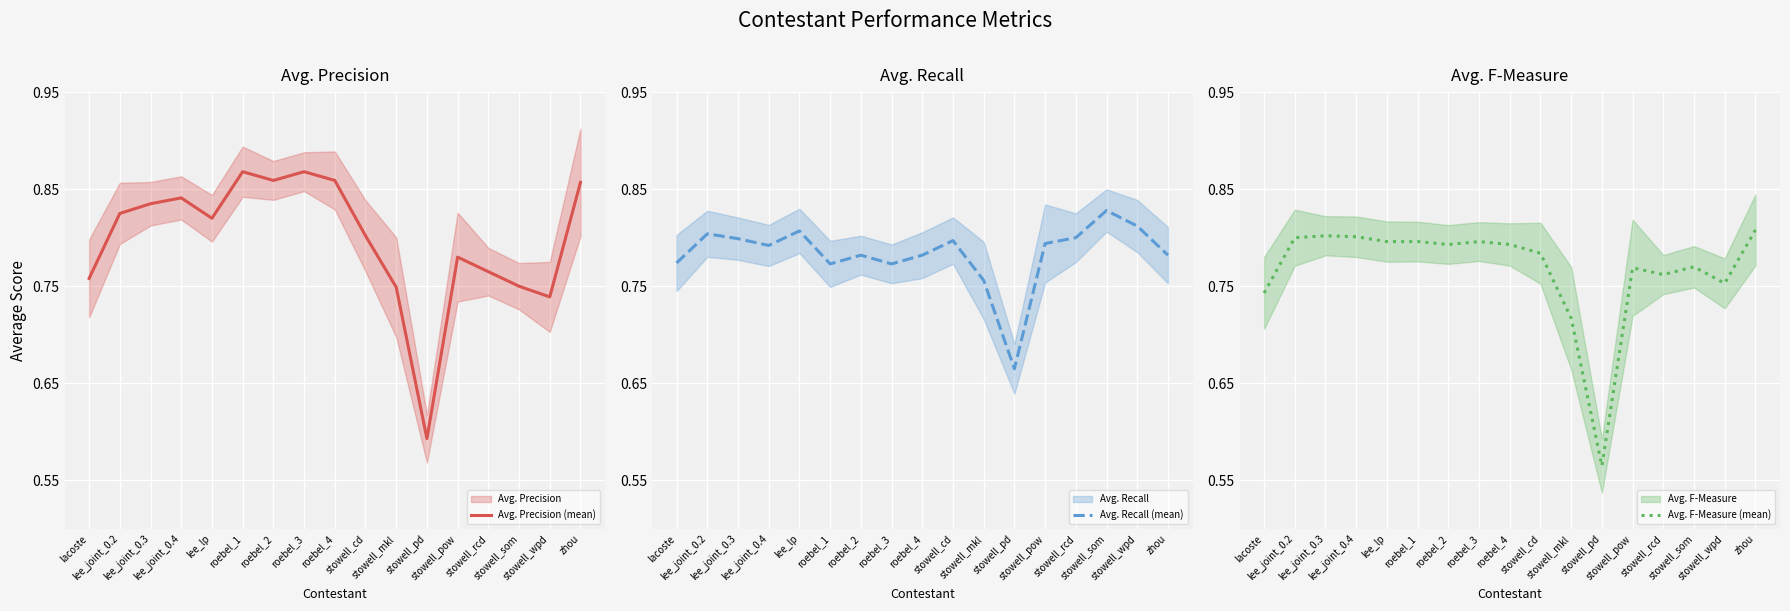

Which category has the highest value across all series?

roebel_1